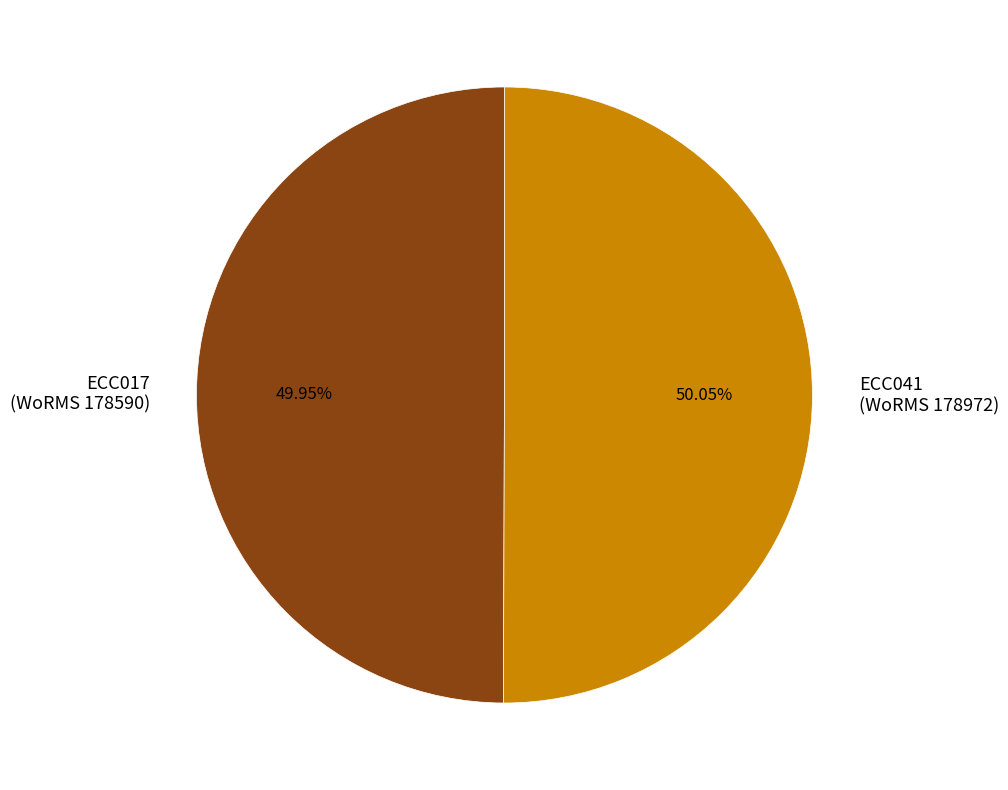

How many segments does this pie chart have?

2